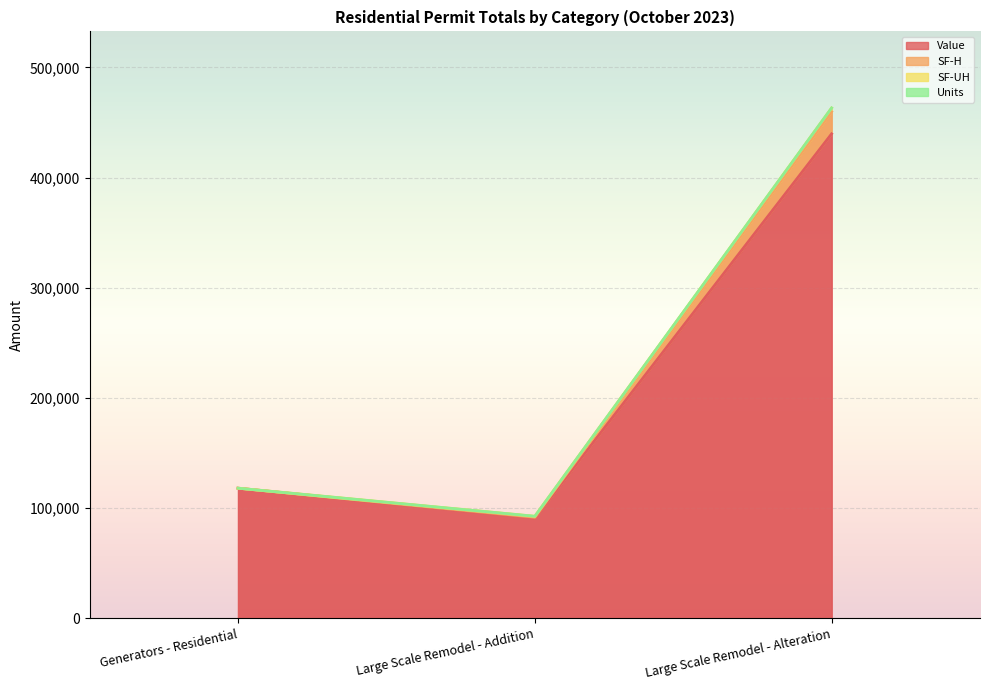

What is the difference between the highest and lowest values at Large Scale Remodel - Alteration?

23504.0